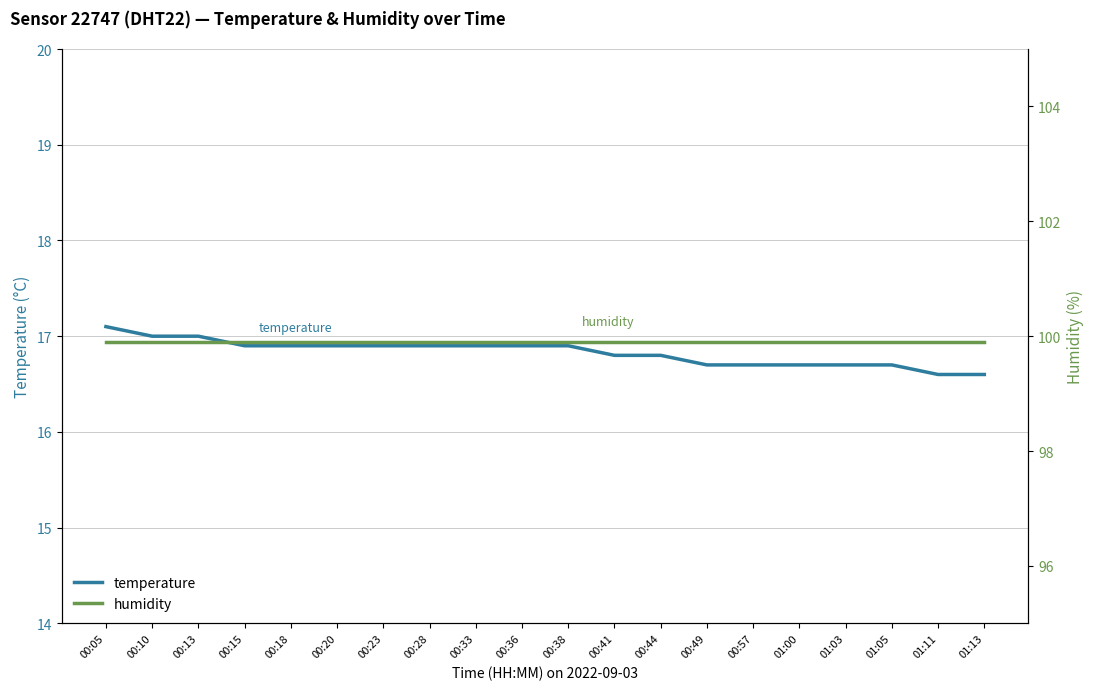

Is the value of temperature at 01:13 greater than the value of humidity at 00:33?

No